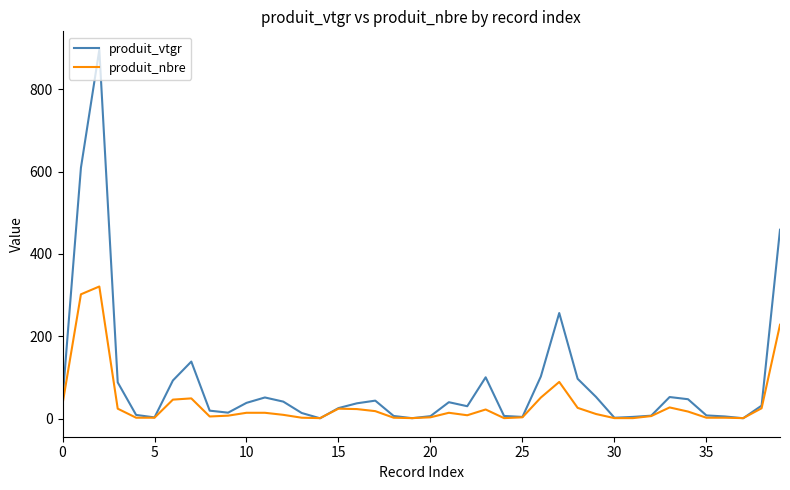

What is the maximum value shown in the chart?

896.5